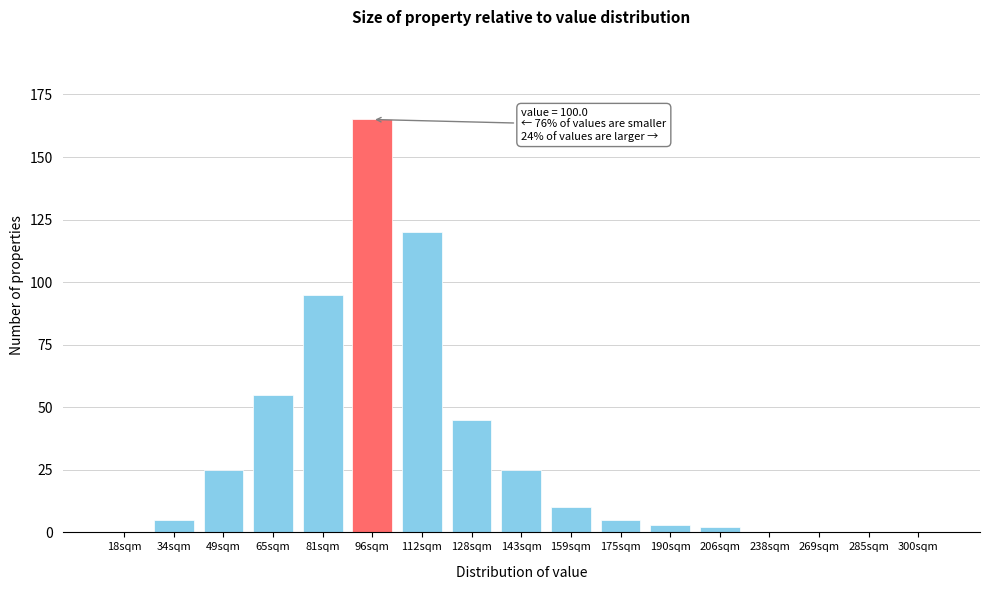

Reading left to right, list all the values displayed in this chart.

18sqm=0	34sqm=5	49sqm=25	65sqm=55	81sqm=95	96sqm=165	112sqm=120	128sqm=45	143sqm=25	159sqm=10	175sqm=5	190sqm=3	206sqm=2	238sqm=0	269sqm=0	285sqm=0	300sqm=0